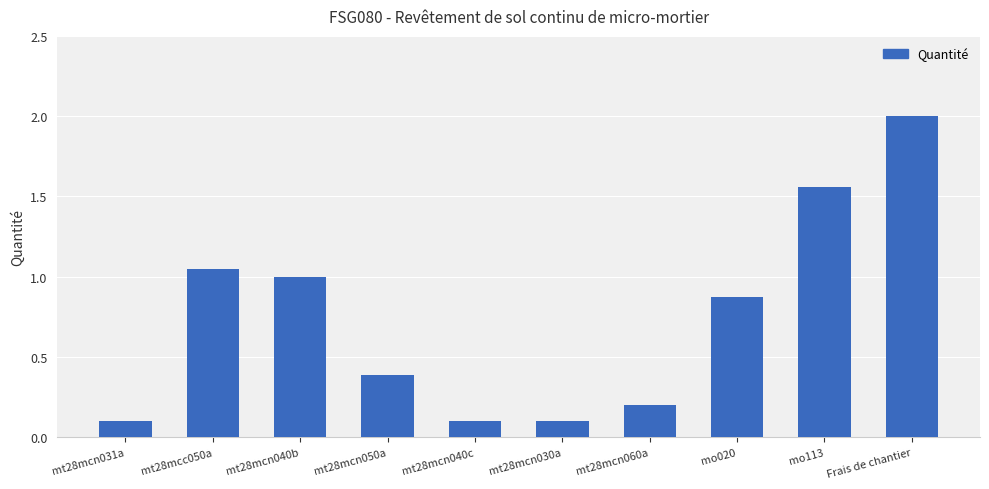

Is it true that the value at mt28mcn060a is 0.2?

True